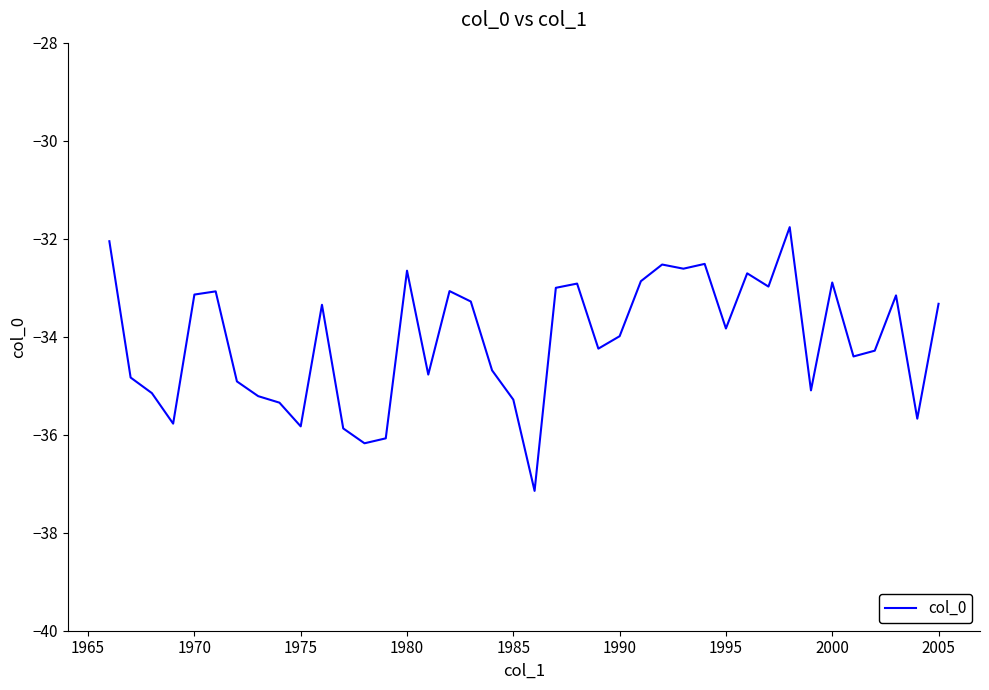

What is the smallest value displayed?

-37.1